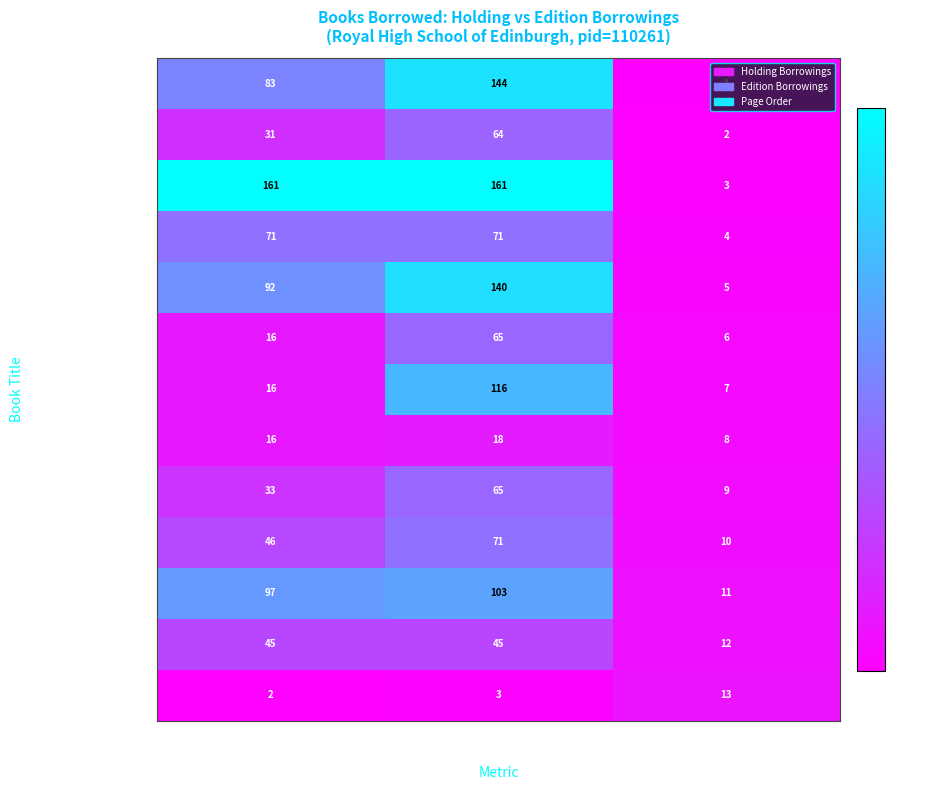

What is the maximum value shown in the chart?

161